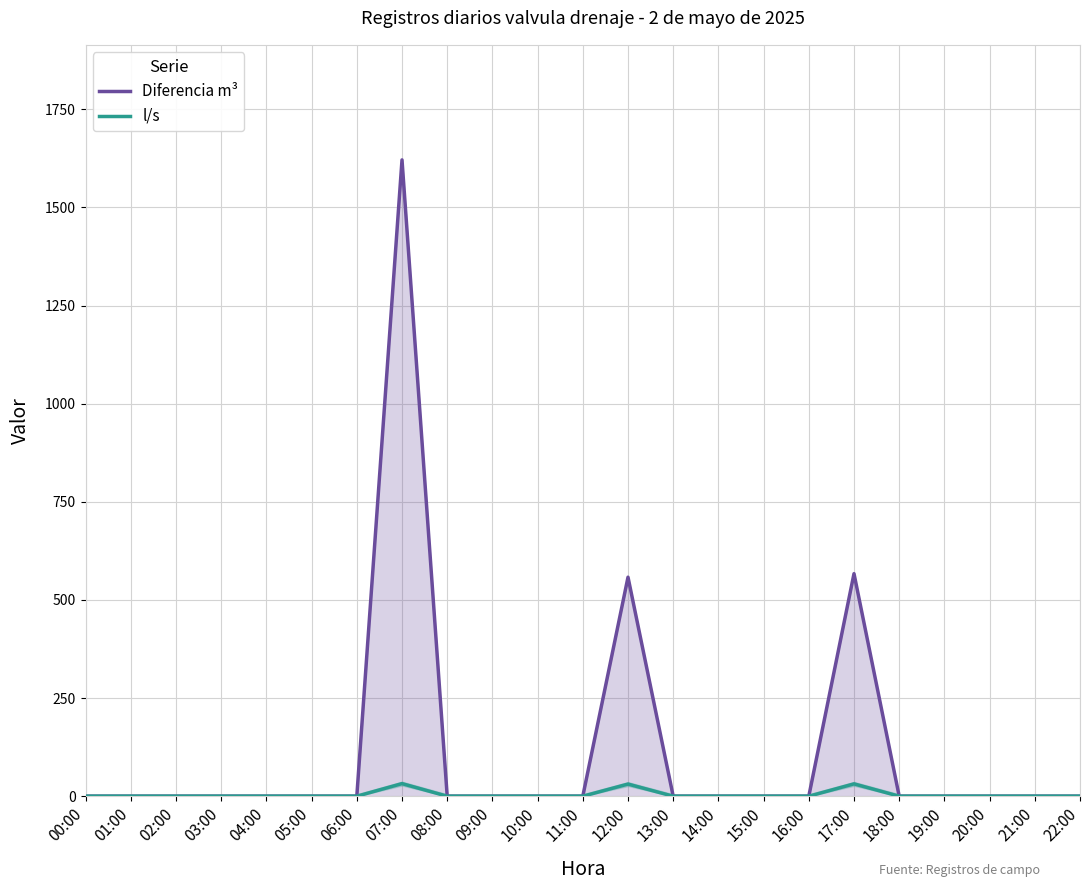

How many lines are shown in the chart?

2